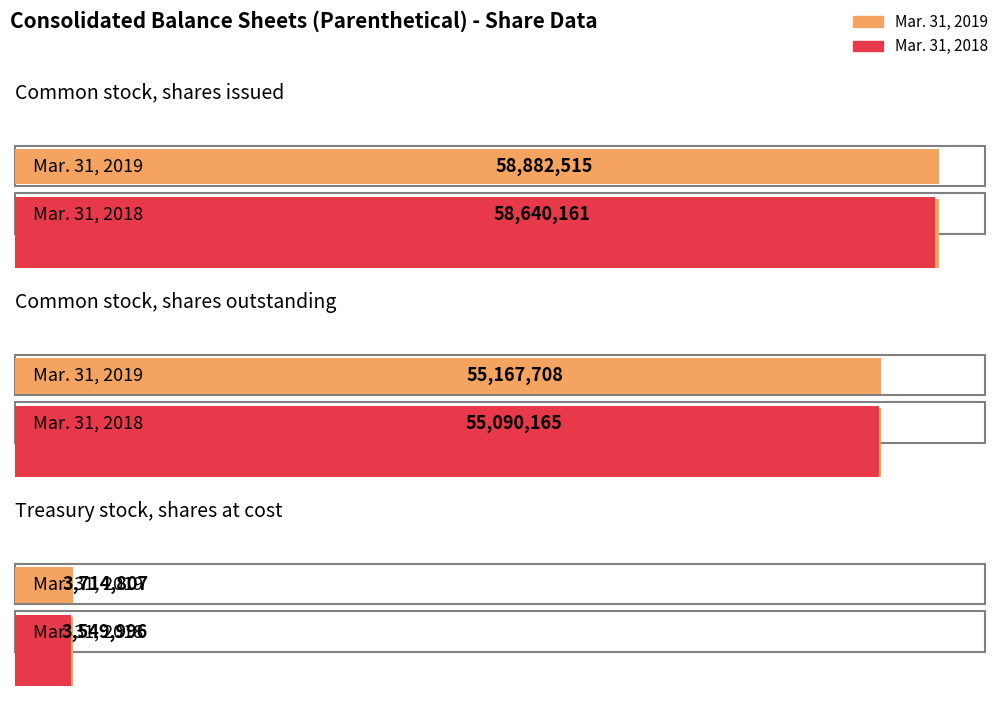

What is the approximate value of Mar. 31, 2019 at Common stock, shares outstanding, to the nearest 50?

55167700